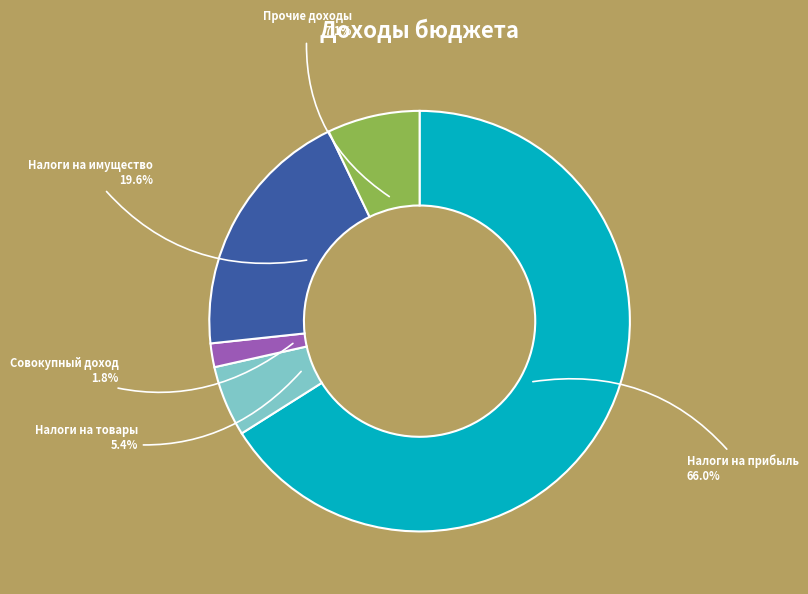

How many slices are in this pie chart?

5